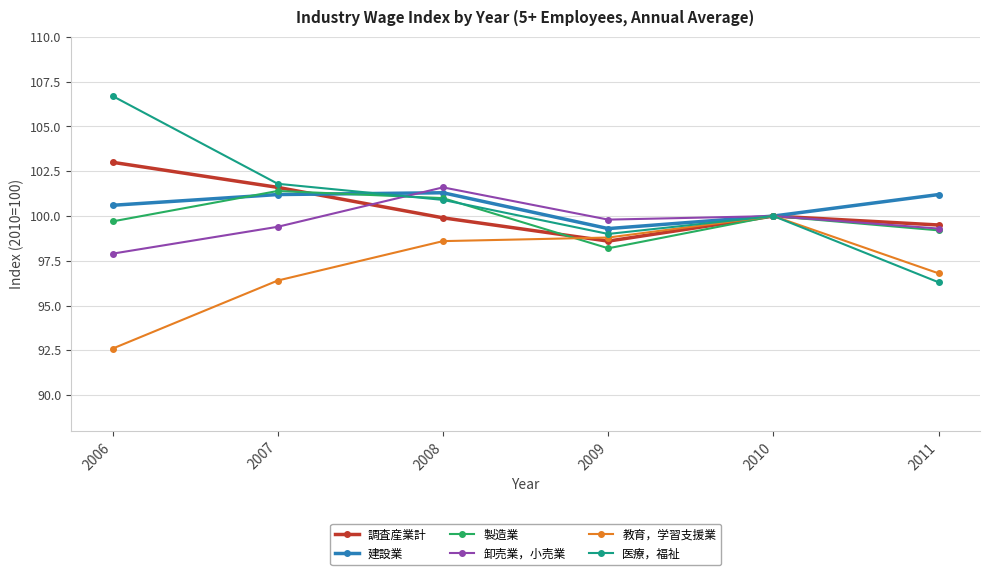

Which series has the largest range (max minus min)?

医療，福祉